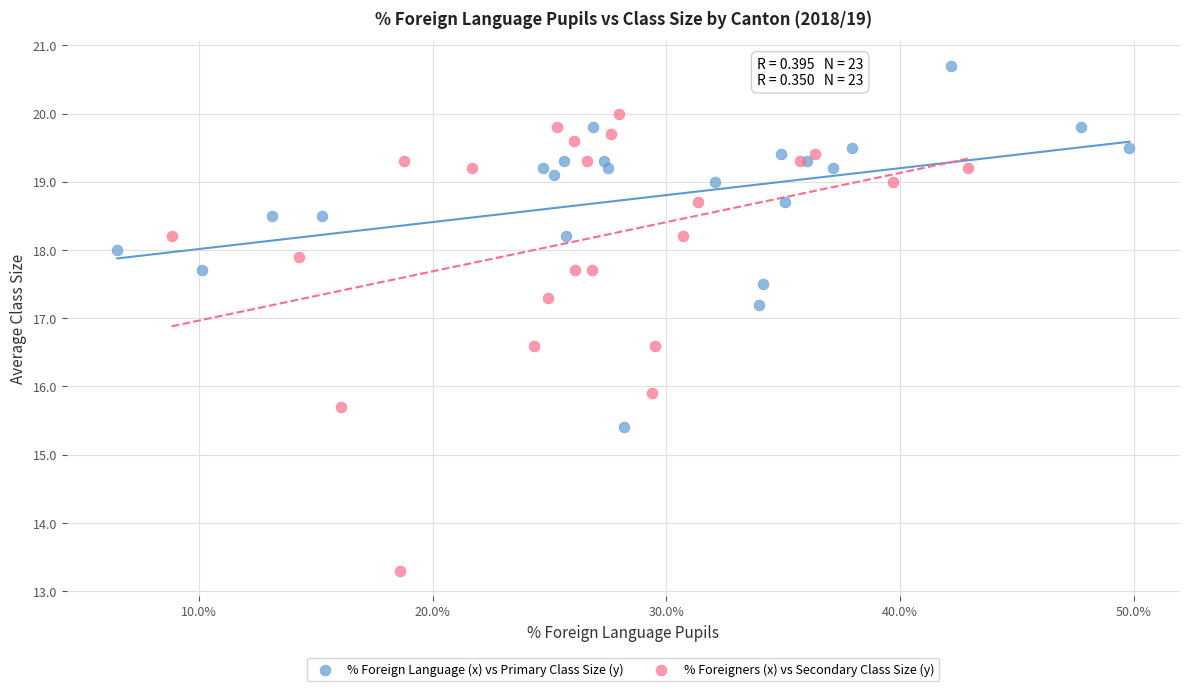

Which series contains the lowest Y value?

% Foreigners (x) vs Secondary Class Size (y)